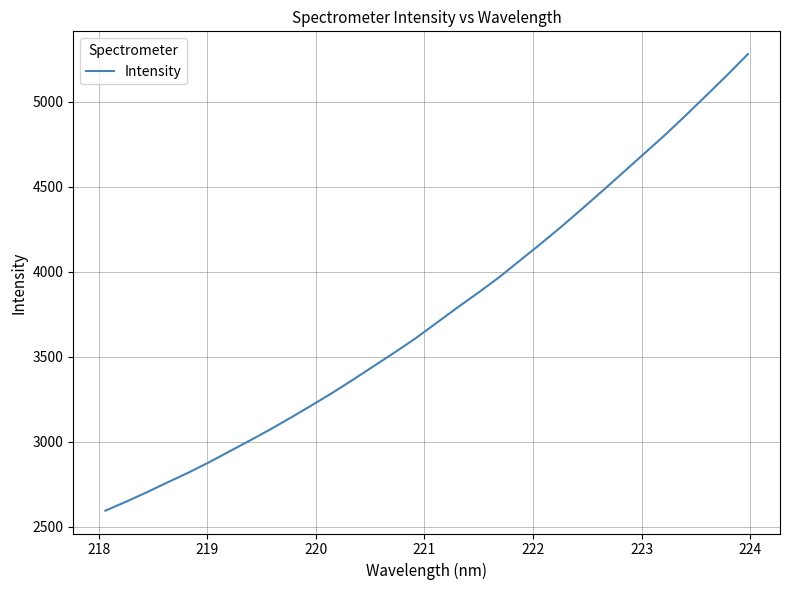

What is the greatest value displayed?

5281.2